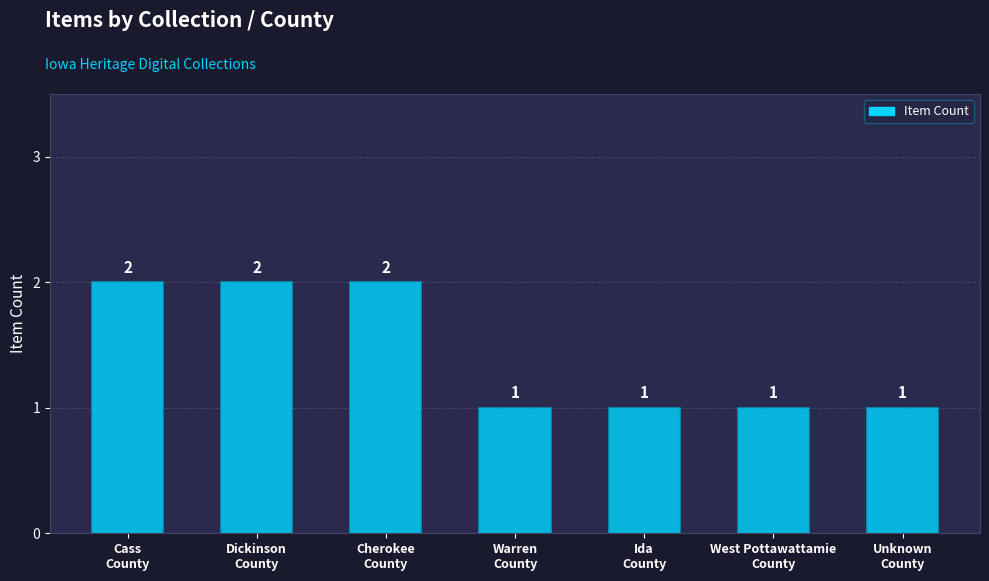

Reading left to right, transcribe all the data shown in this chart.

Cass
County=2	Dickinson
County=2	Cherokee
County=2	Warren
County=1	Ida
County=1	West Pottawattamie
County=1	Unknown
County=1